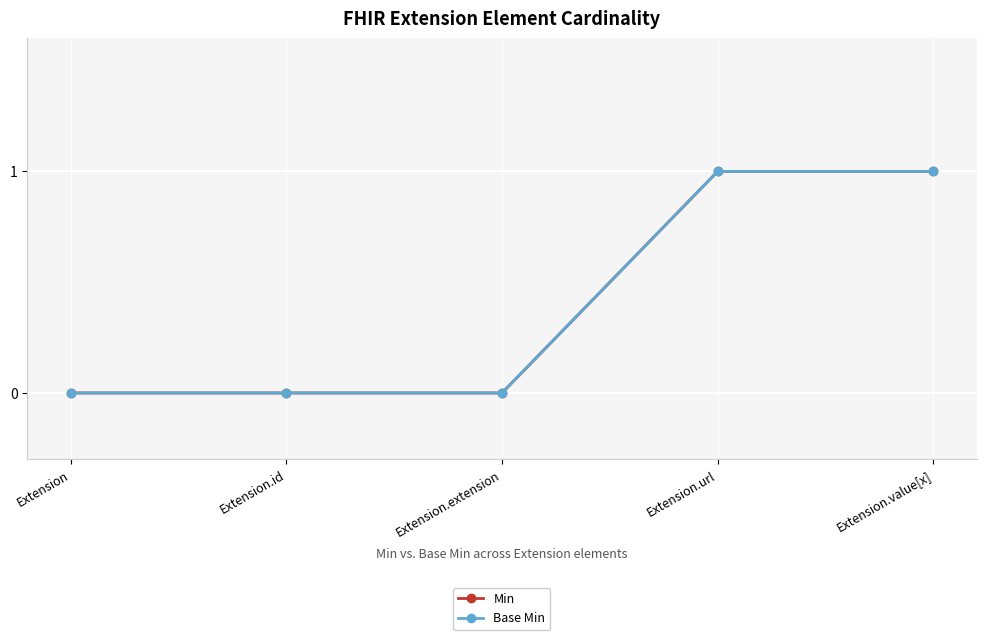

What is the difference between the Min values at Extension.extension and Extension.url?

1